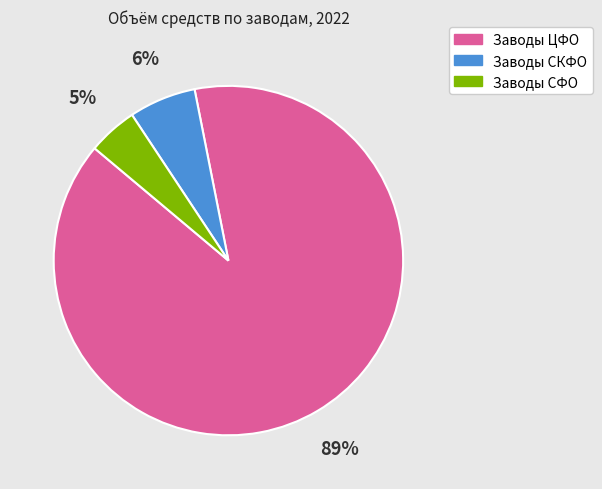

Which slice is the smallest?

Заводы СФО